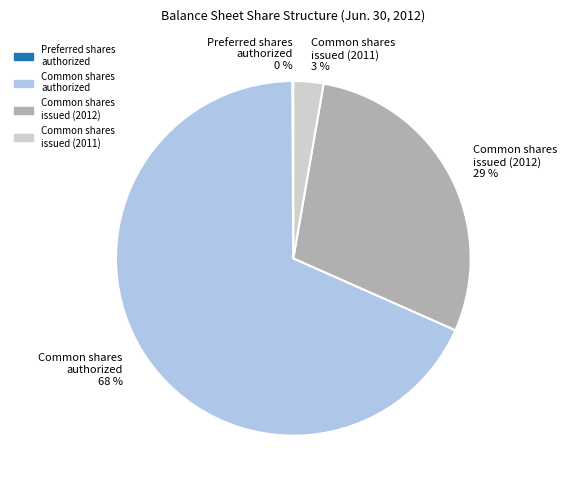

Which has a higher value, Common shares authorized 68 % or Common shares issued (2012) 29 %?

Common shares authorized 68 %